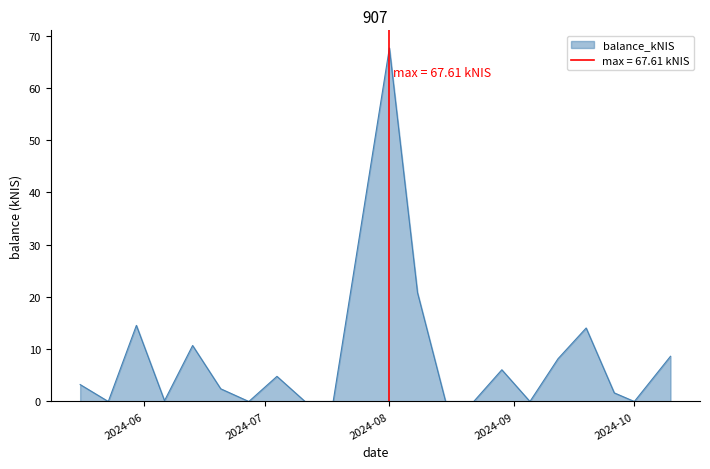

At which label does balance_kNIS reach its peak?

2024-08